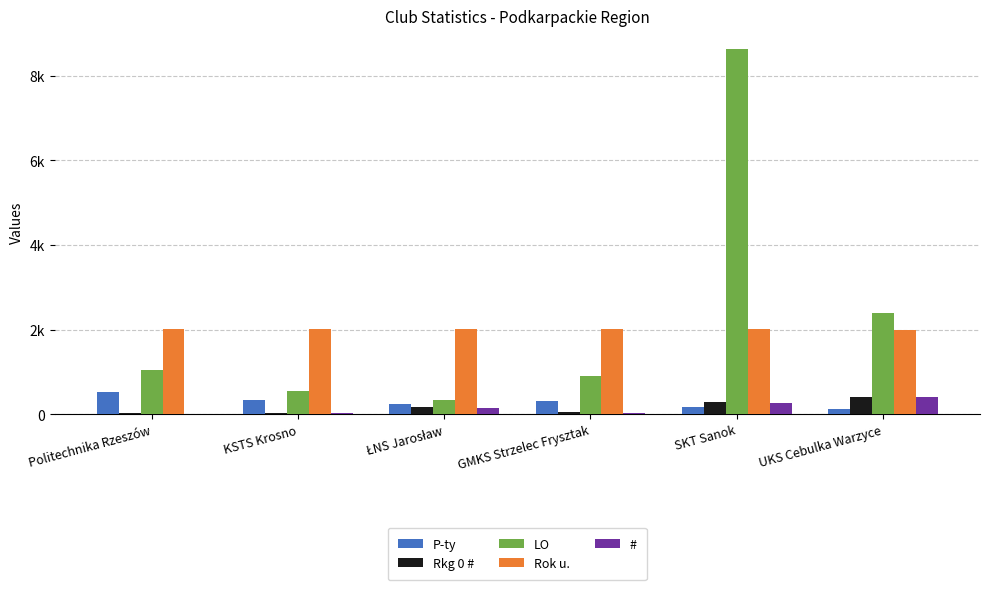

Are the bars grouped side by side (vs. stacked)?

Yes